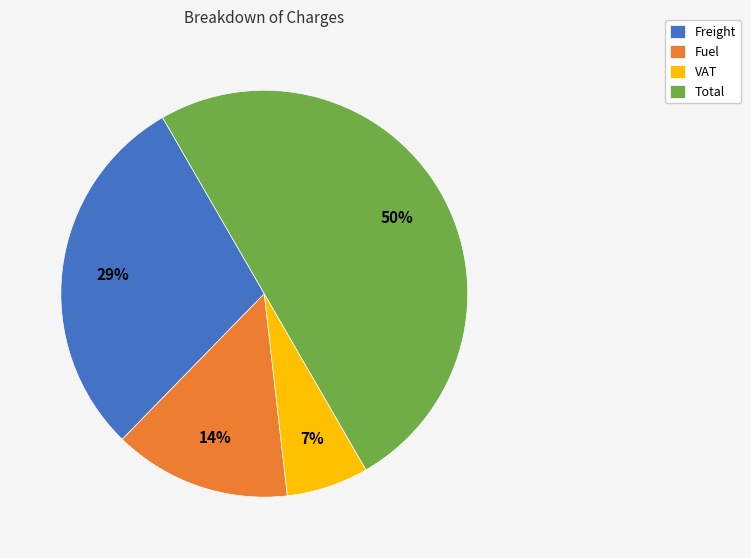

How many slices are in this pie chart?

4